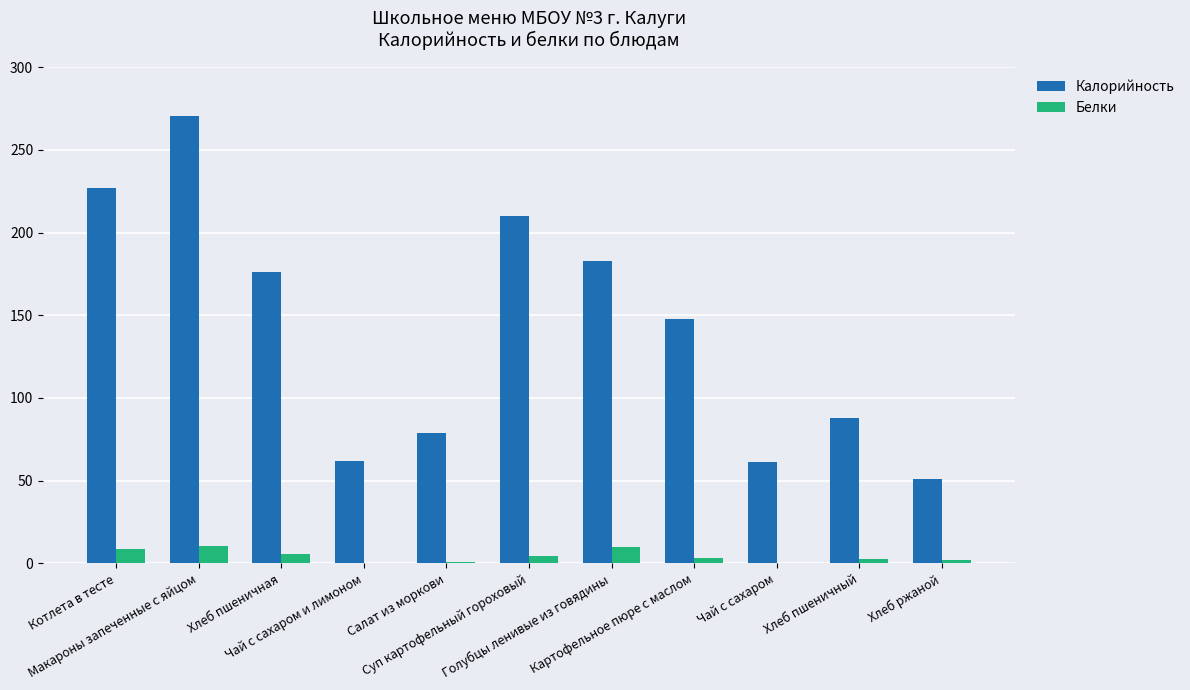

What is the sum of all Калорийность values?

1554.5